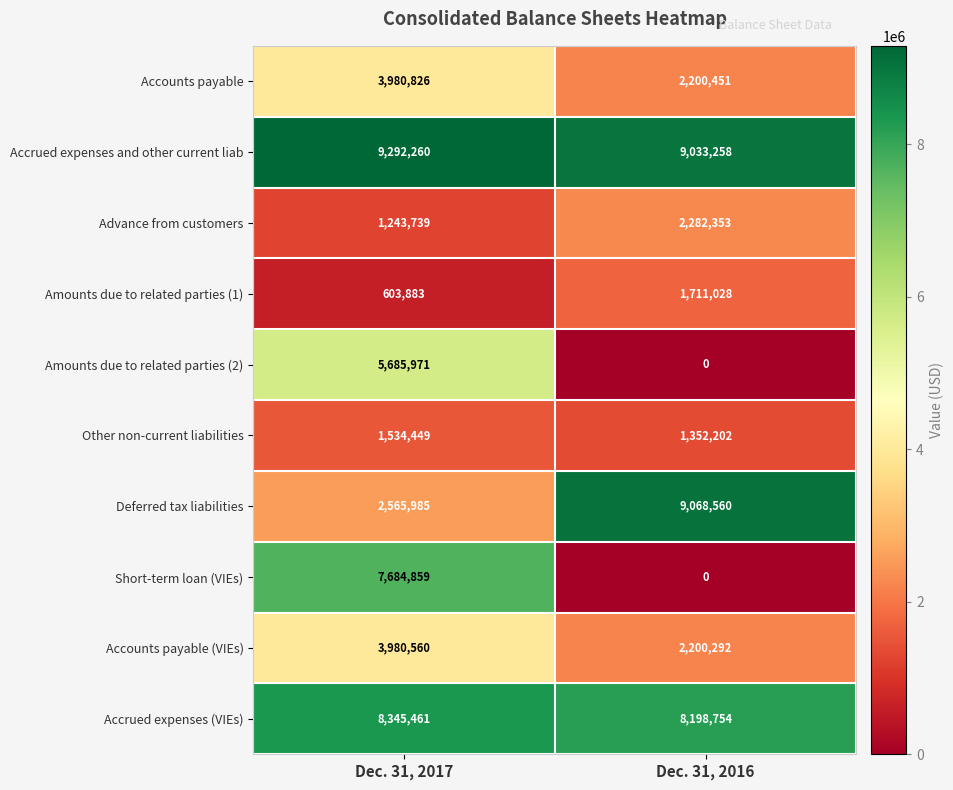

What value does the Short-term loan (VIEs) series have at Dec. 31, 2017?

7684859